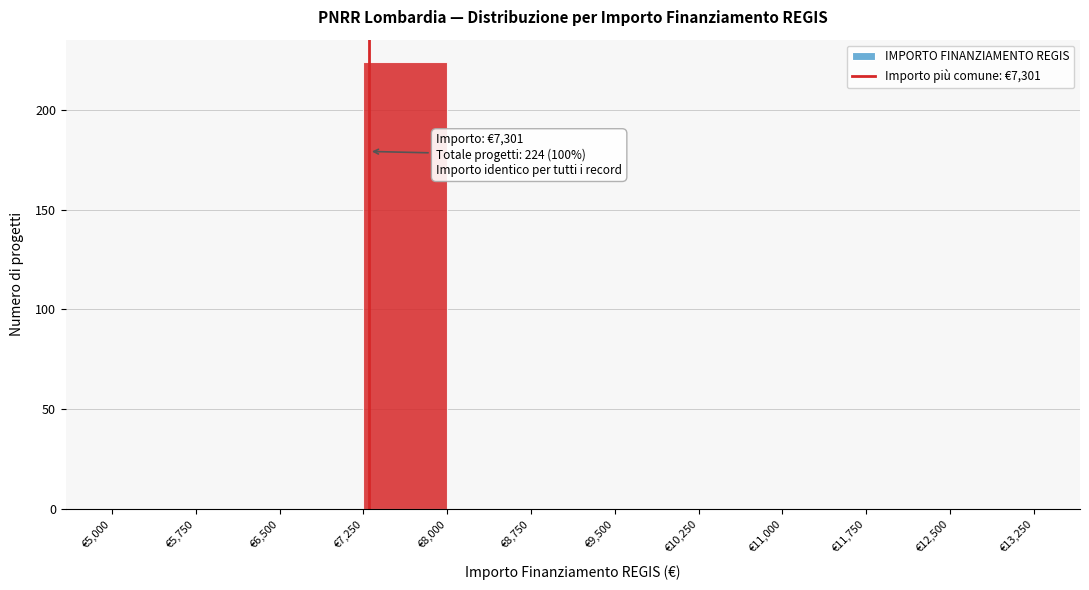

Which range on the x-axis has the tallest bar?

7250 to 8000